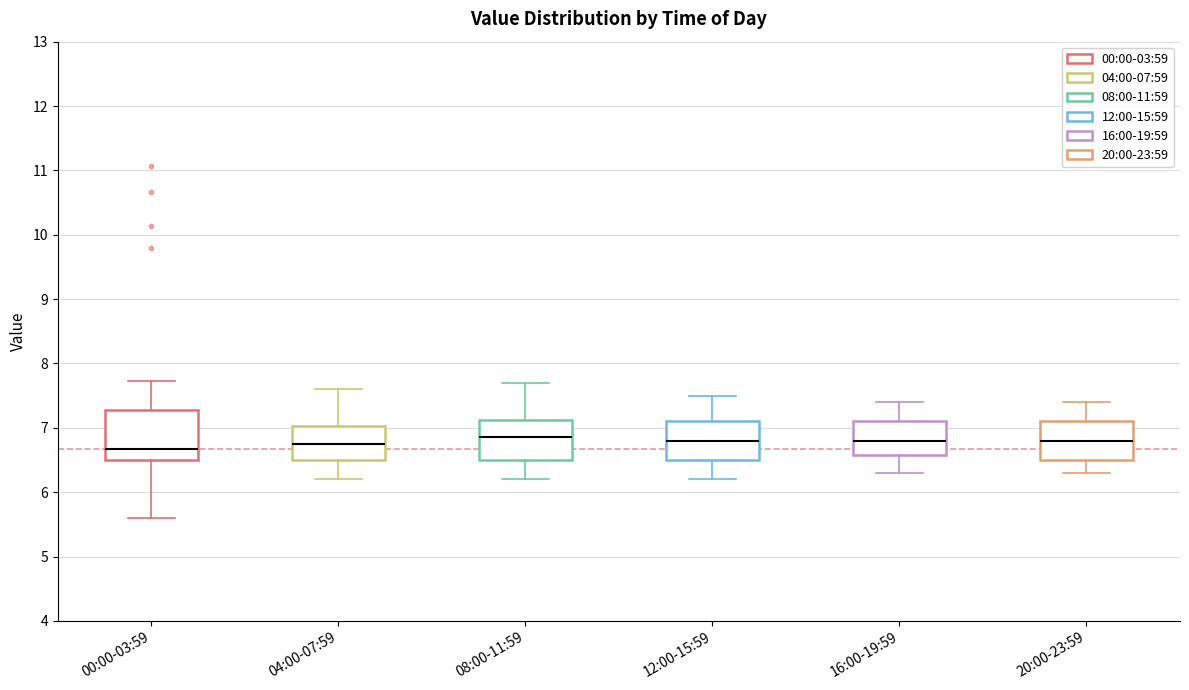

Which box is the tallest, from its lower edge to its upper edge?

00:00-03:59